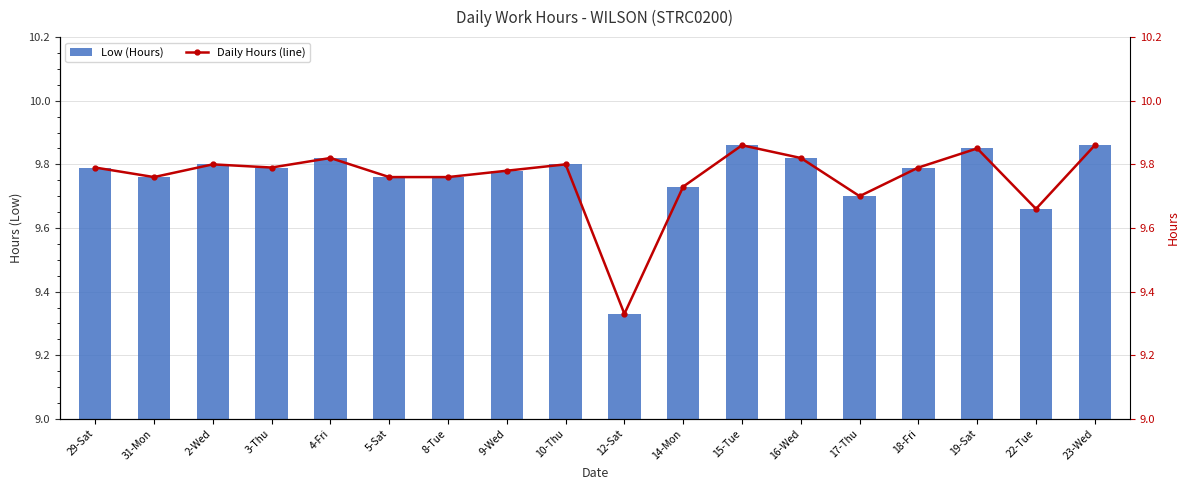

The Low (Hours) series shows 13.2 at 15-Tue. True or false?

False